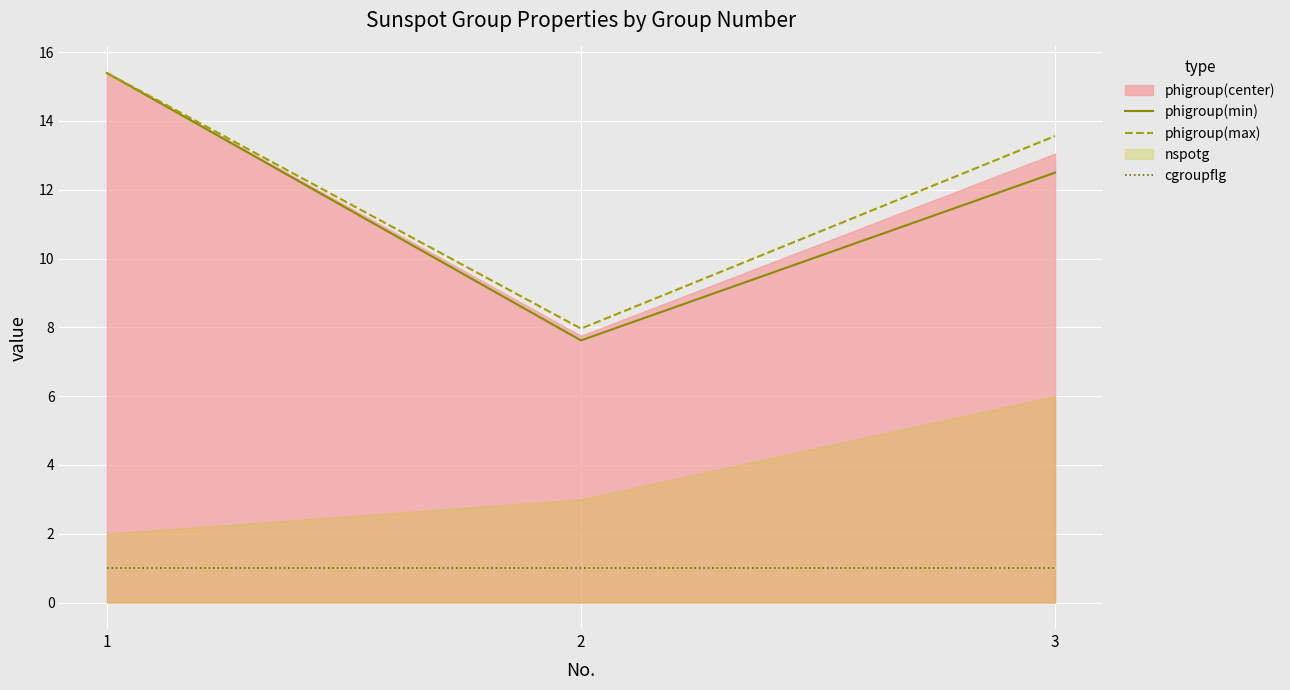

List the labels in order of phigroup(min) value, smallest first.

2, 3, 1